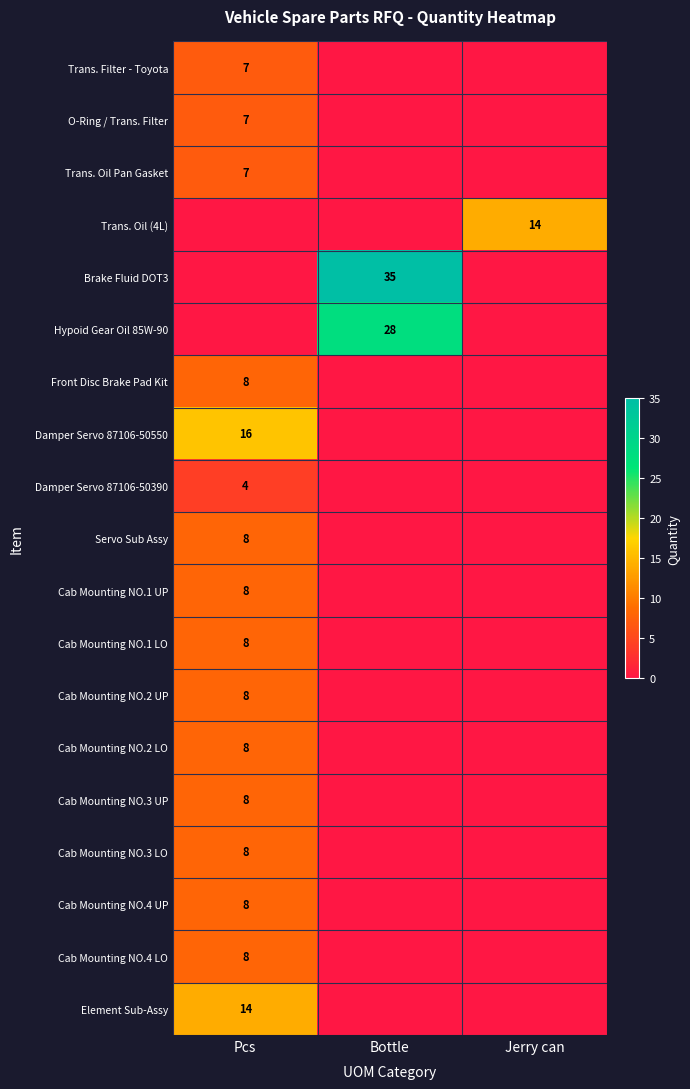

Which label corresponds to the smallest value in the chart?

Bottle